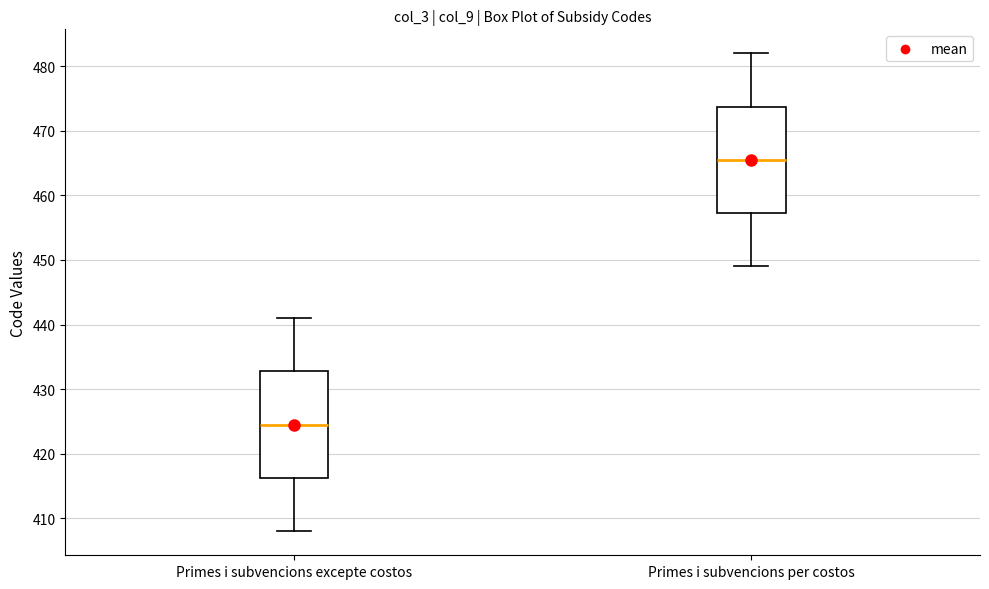

Reading left to right, read every box against the y-axis: the position of its median line, the range the box covers, and the ends of its whiskers. The values are not printed on the chart, so give them approximately, as read against the axis.

Primes i subvencions excepte costos: median 425, box 416 to 433, whiskers 408 to 441
Primes i subvencions per costos: median 466, box 457 to 474, whiskers 449 to 482